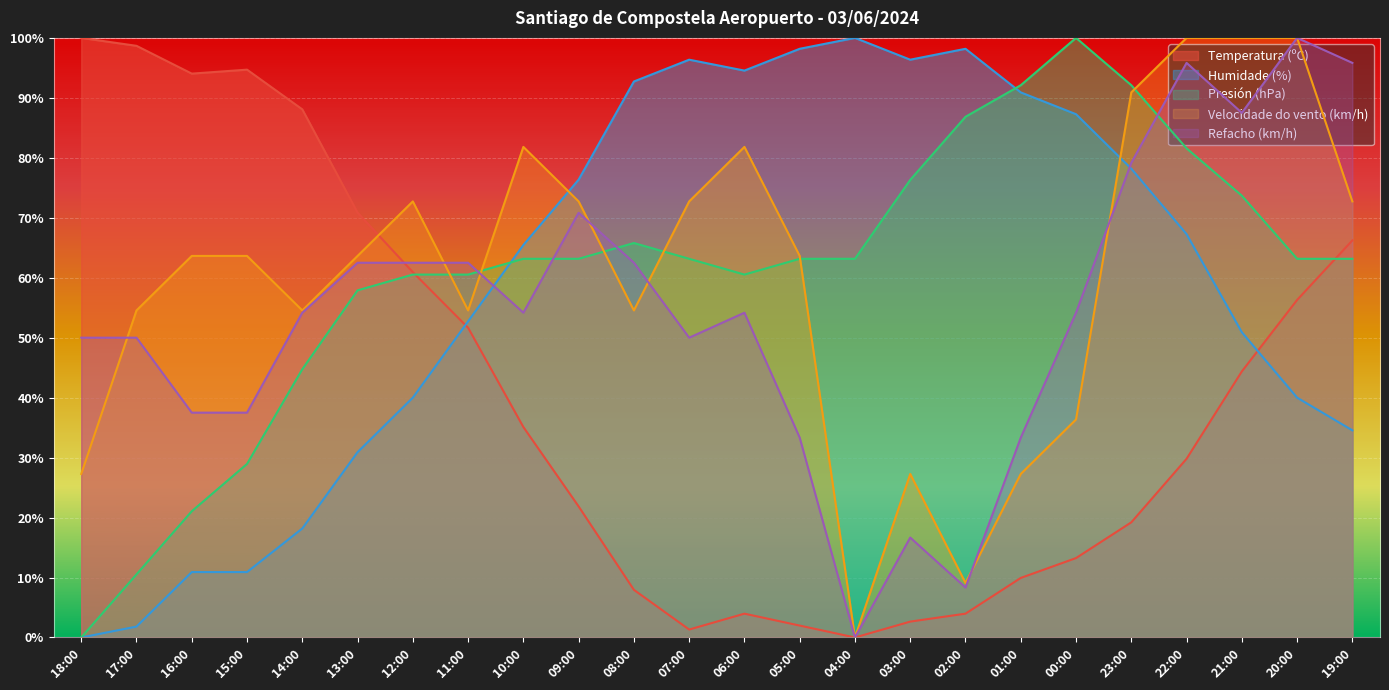

After their last crossing, which series has the higher values: Humidade (%) or Temperatura (ºC)?

Temperatura (ºC)